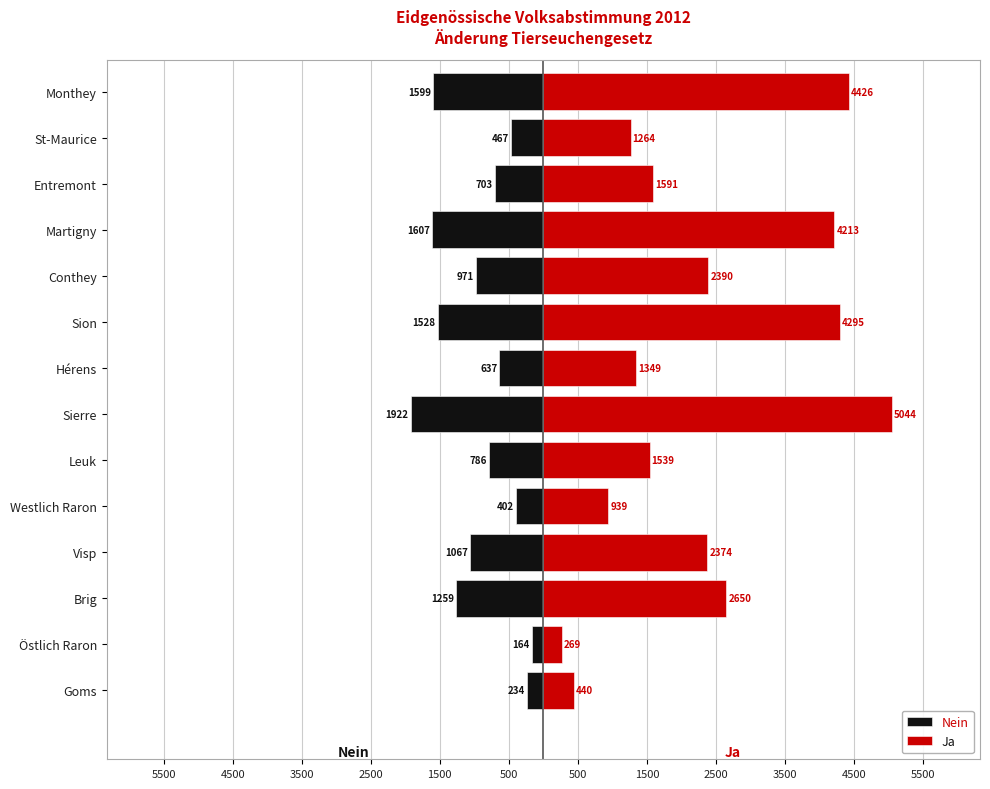

Which series has the largest total across all categories?

Ja